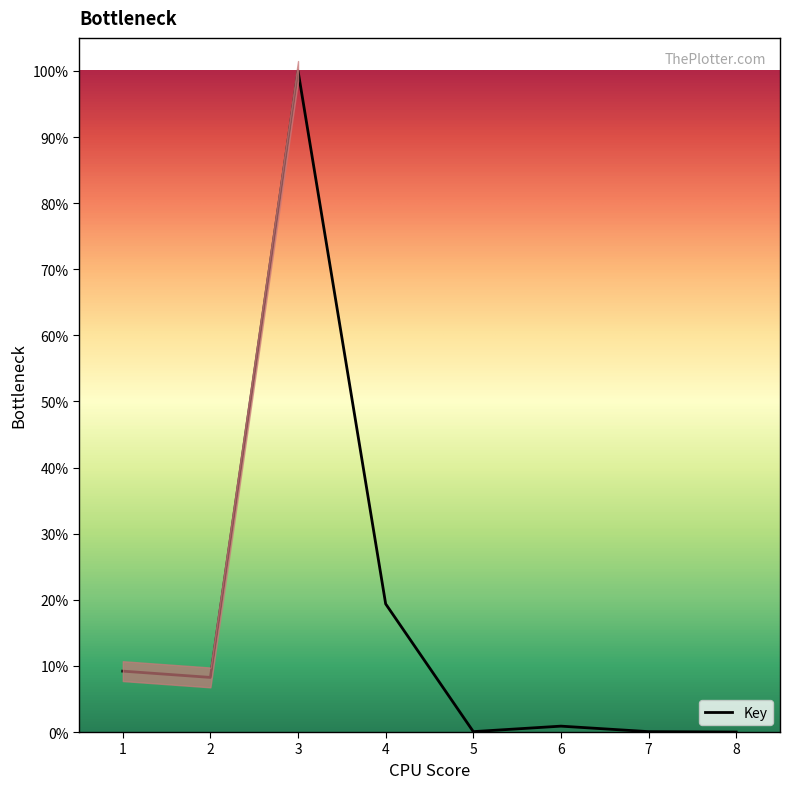

How many distinct data groups are displayed?

1